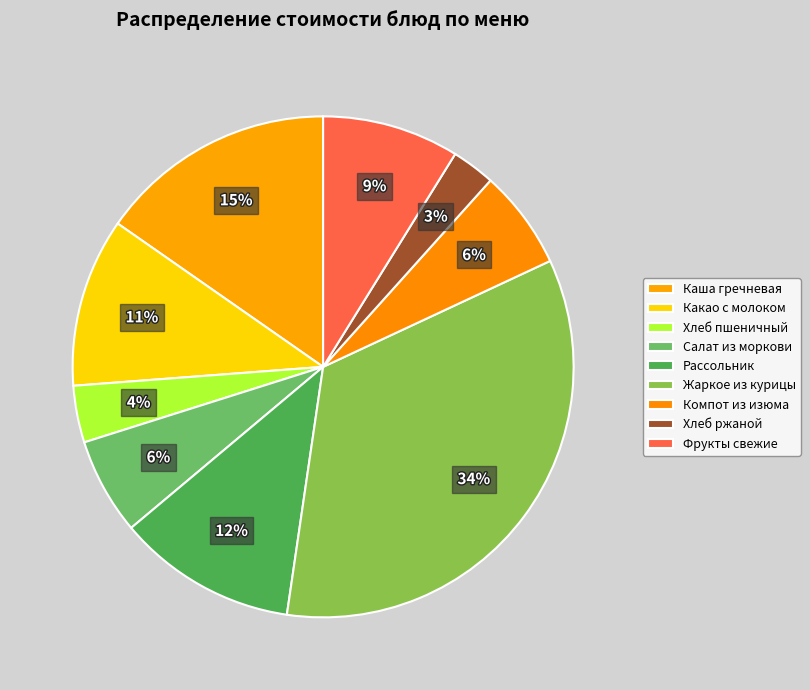

To the nearest percent, what is the average slice percentage?

11%